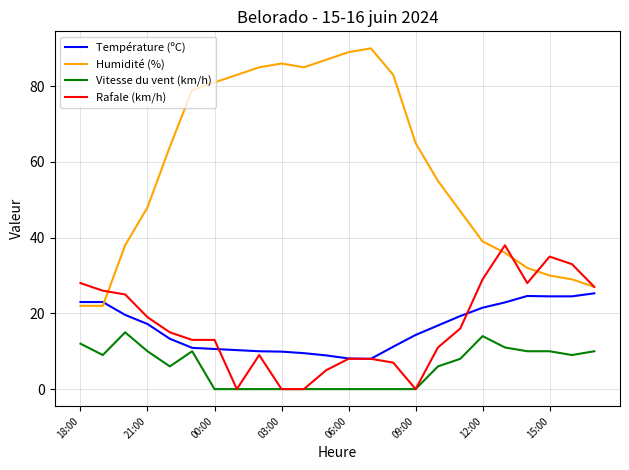

Which series has the widest spread of values?

Humidité (%)